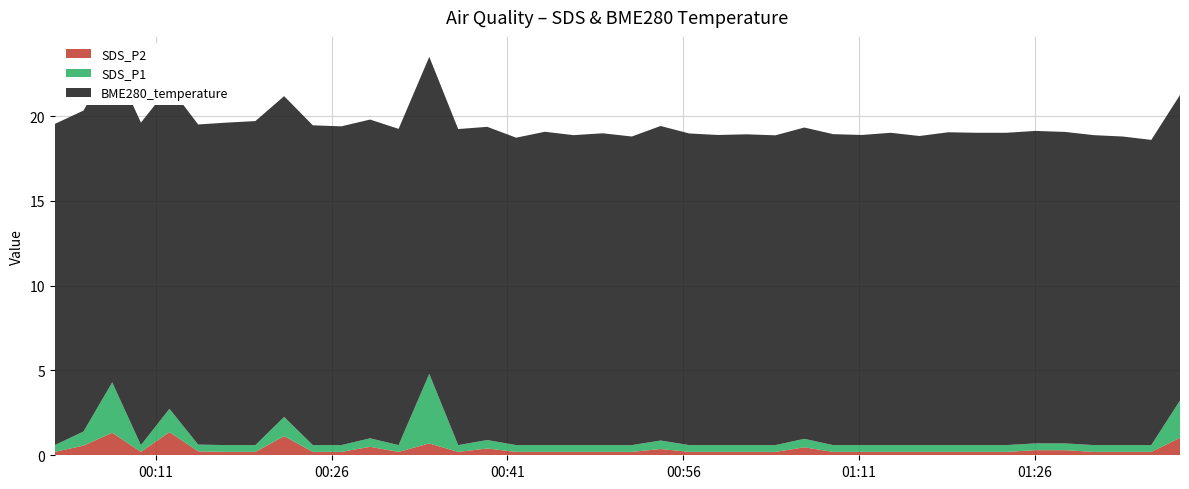

What is the maximum value for SDS_P2?

1.4